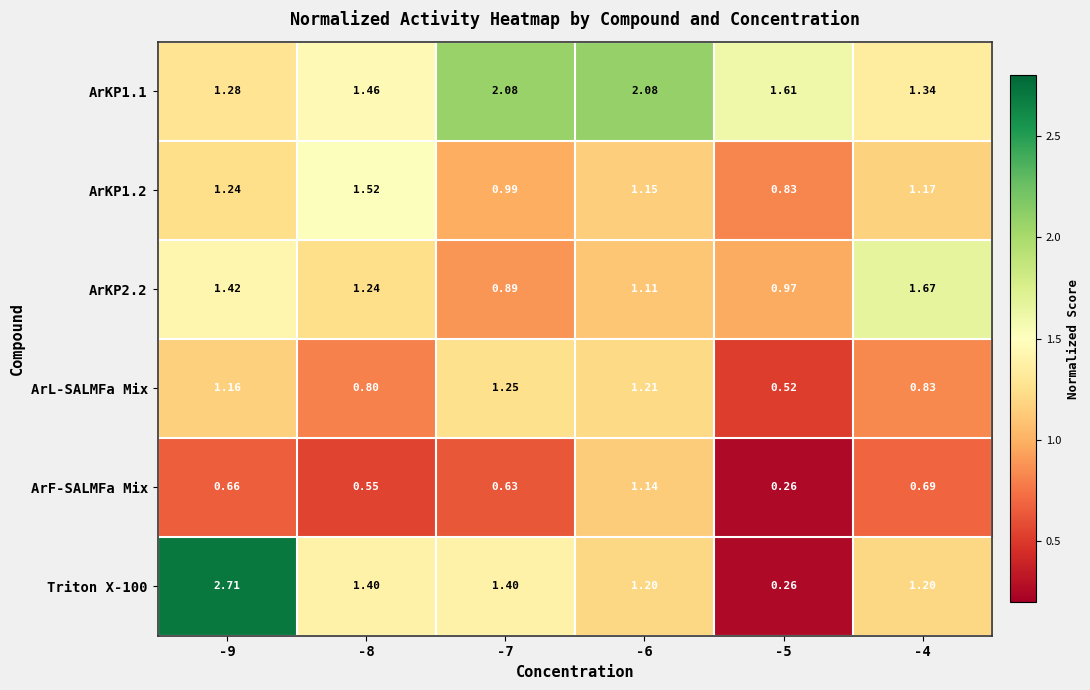

Is the value of Triton X-100 at -4 greater than the value of ArL-SALMFa Mix at -4?

Yes